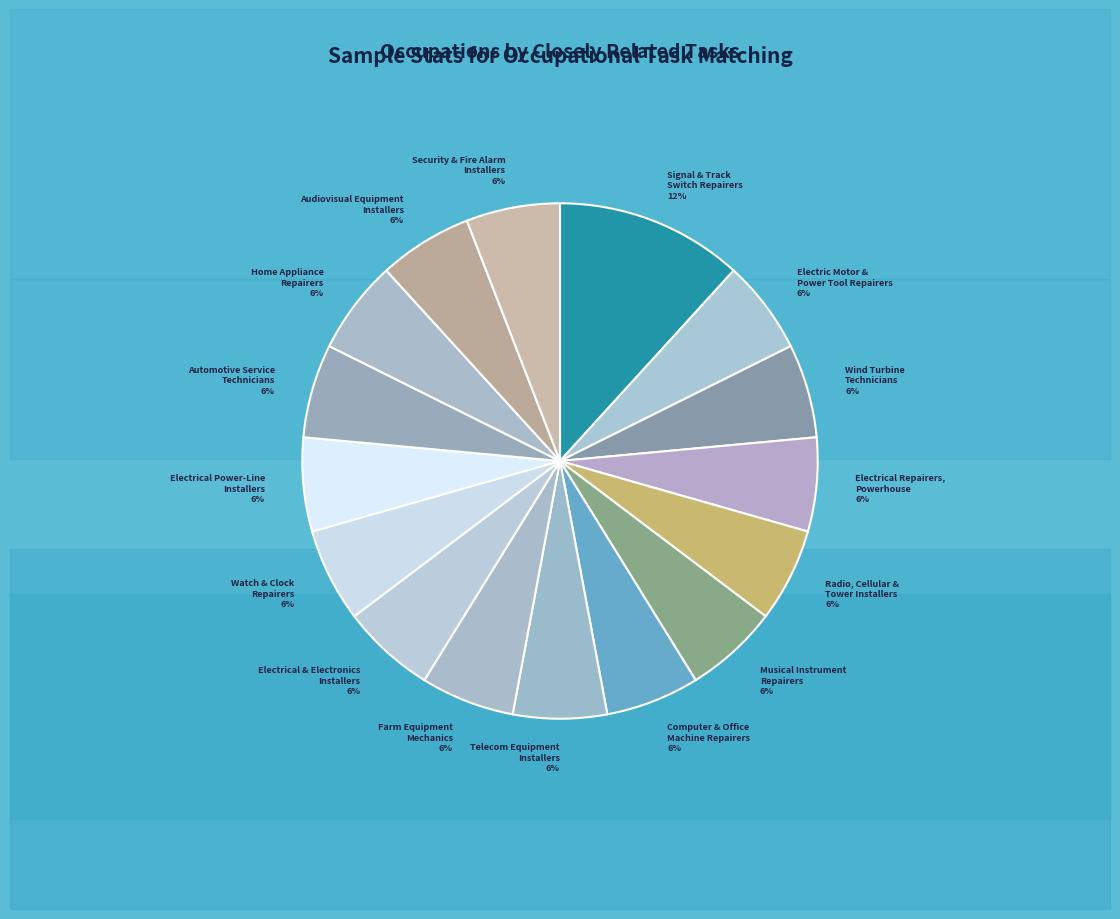

Is the sum of Watch & Clock Repairers 6% and Telecom Equipment Installers 6% greater than half?

No